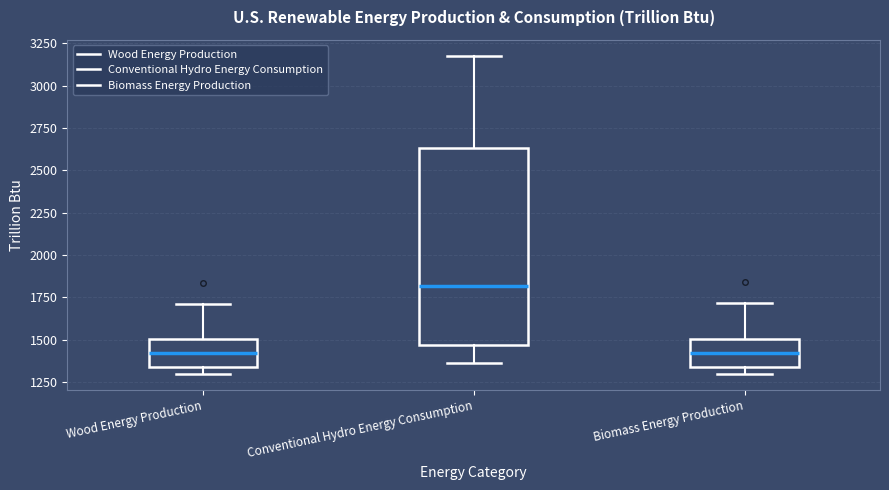

Reading left to right, read every box against the y-axis: the position of its median line, the range the box covers, and the ends of its whiskers. The values are not printed on the chart, so give them approximately, as read against the axis.

Wood Energy Production: median 1400, box 1350 to 1500, whiskers 1300 to 1700
Conventional Hydro Energy Consumption: median 1800, box 1450 to 2650, whiskers 1350 to 3200
Biomass Energy Production: median 1400, box 1350 to 1500, whiskers 1300 to 1700